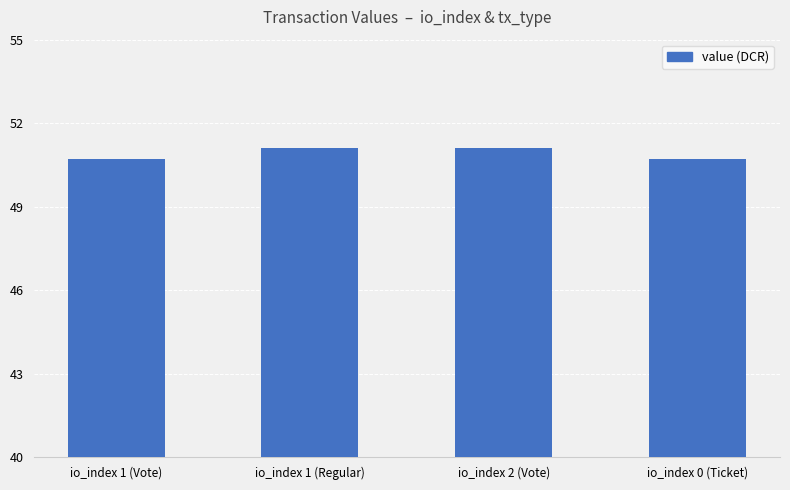

What is the maximum value shown in the chart?

51.1